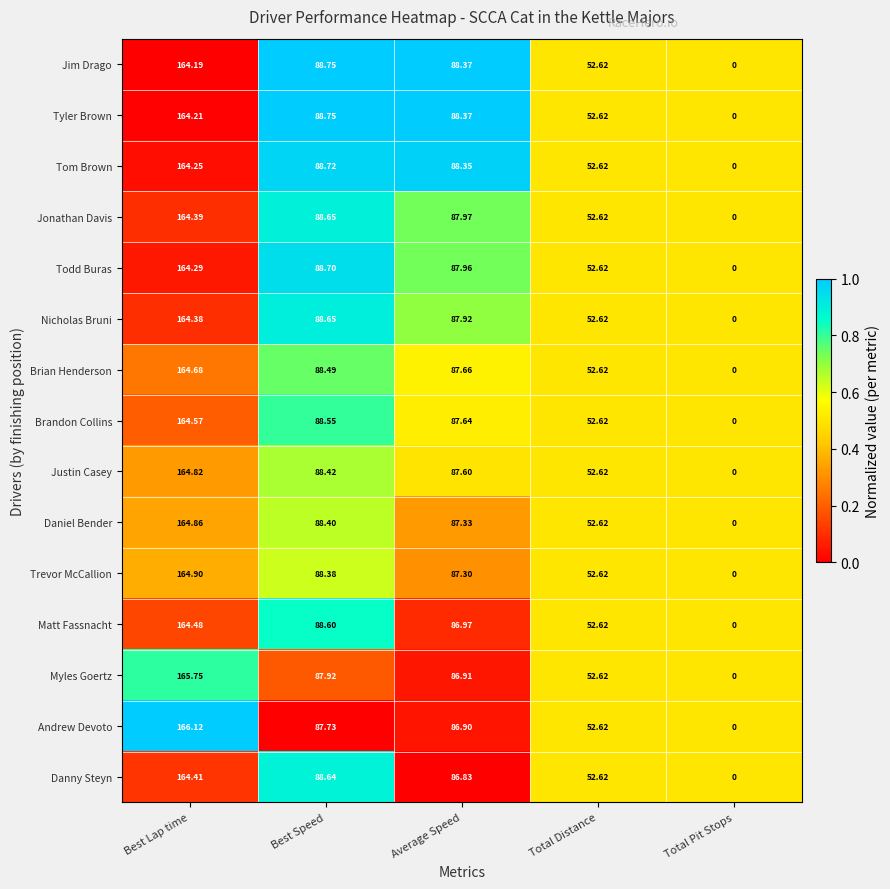

Rank the series by their maximum value, from lowest to highest.

Jim Drago, Tyler Brown, Tom Brown, Todd Buras, Nicholas Bruni, Jonathan Davis, Danny Steyn, Matt Fassnacht, Brandon Collins, Brian Henderson, Justin Casey, Daniel Bender, Trevor McCallion, Myles Goertz, Andrew Devoto